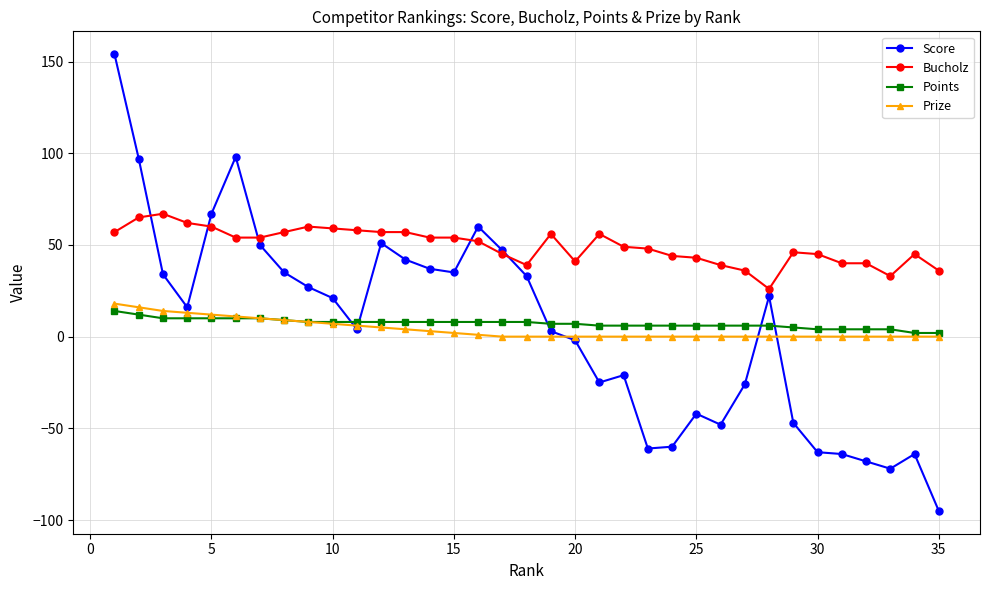

What is the maximum value shown in the chart?

154